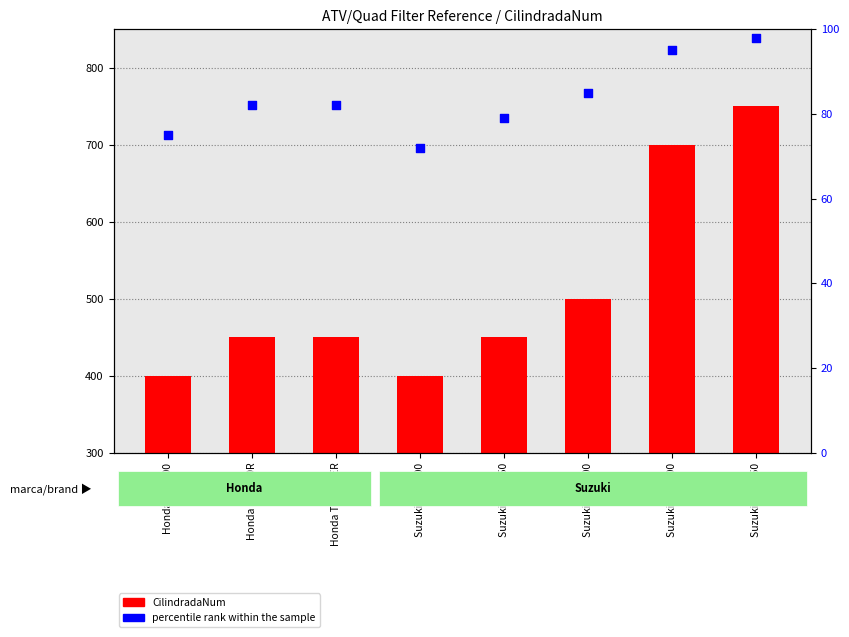

At how many categories does at least one series exceed 260?

8